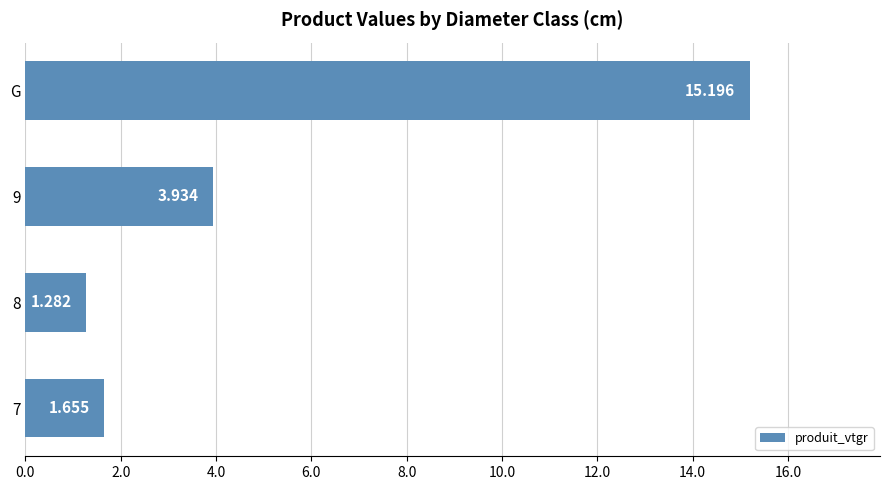

Which category has the lowest value across all series?

8